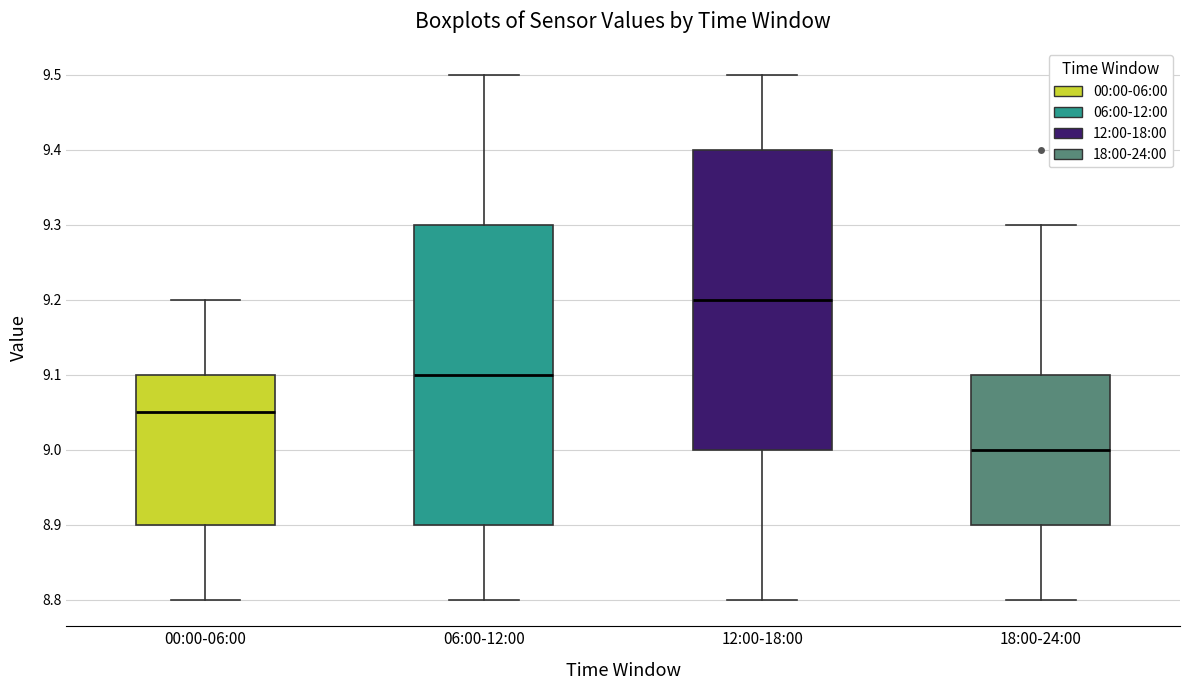

Which box has the lowest median line?

18:00-24:00